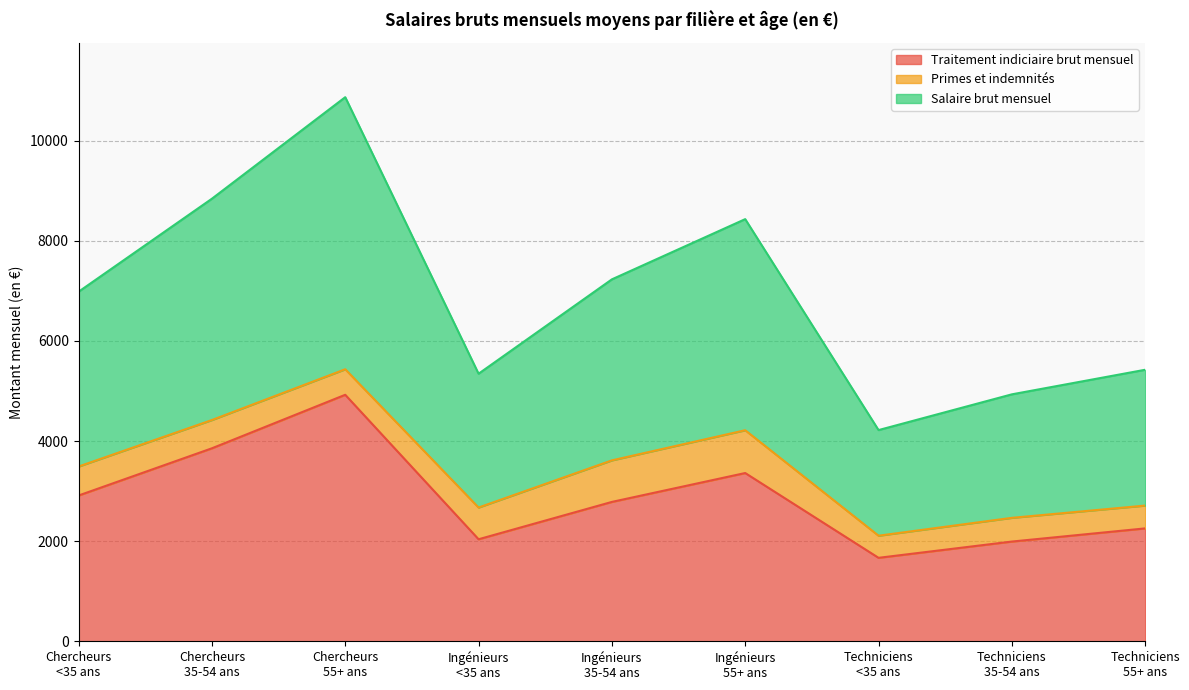

Which series has the widest spread of values?

Salaire brut mensuel